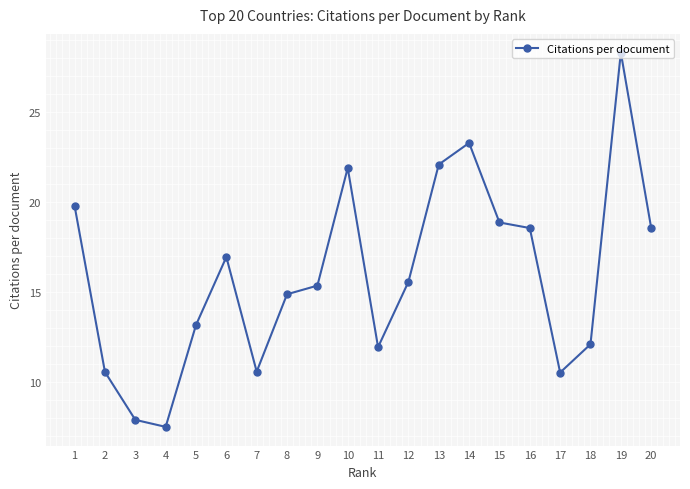

What is the maximum value shown in the chart?

28.3